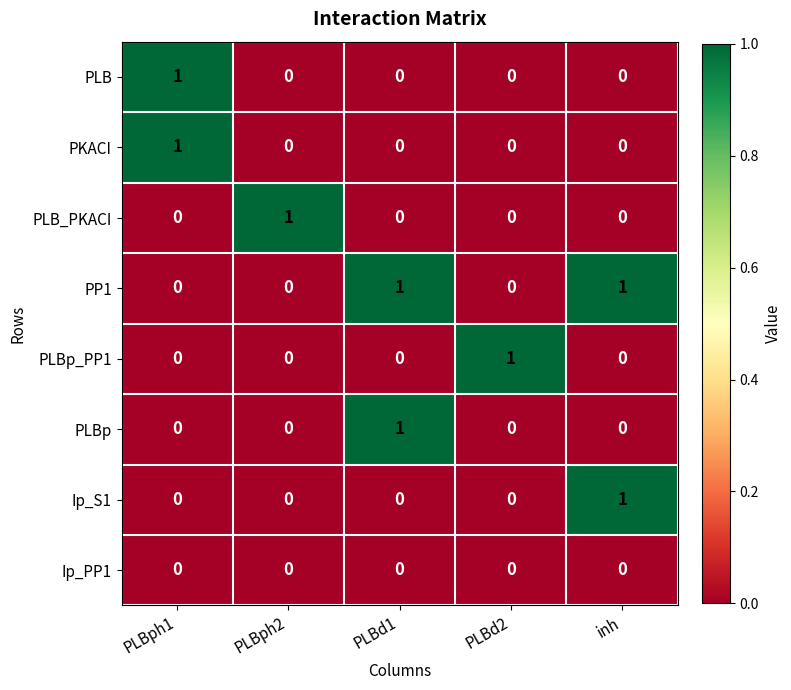

The value of PLBp at PLBph2 is 0. True or false?

True